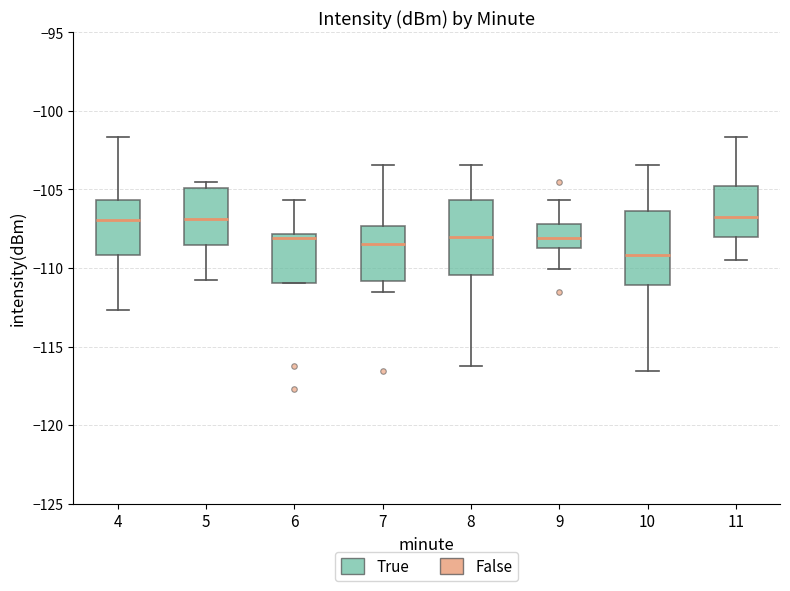

Where does the lower whisker of the box at x = 8 end on the y-axis? The values are not printed on the chart, so give them approximately, as read against the axis.

-116.0